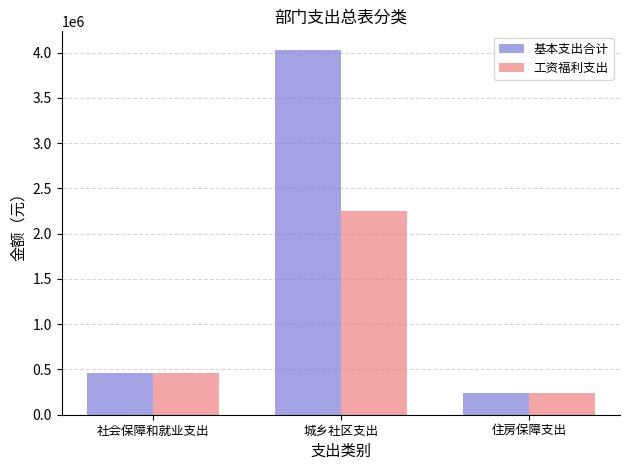

What is the maximum value for 工资福利支出?

2254932.8